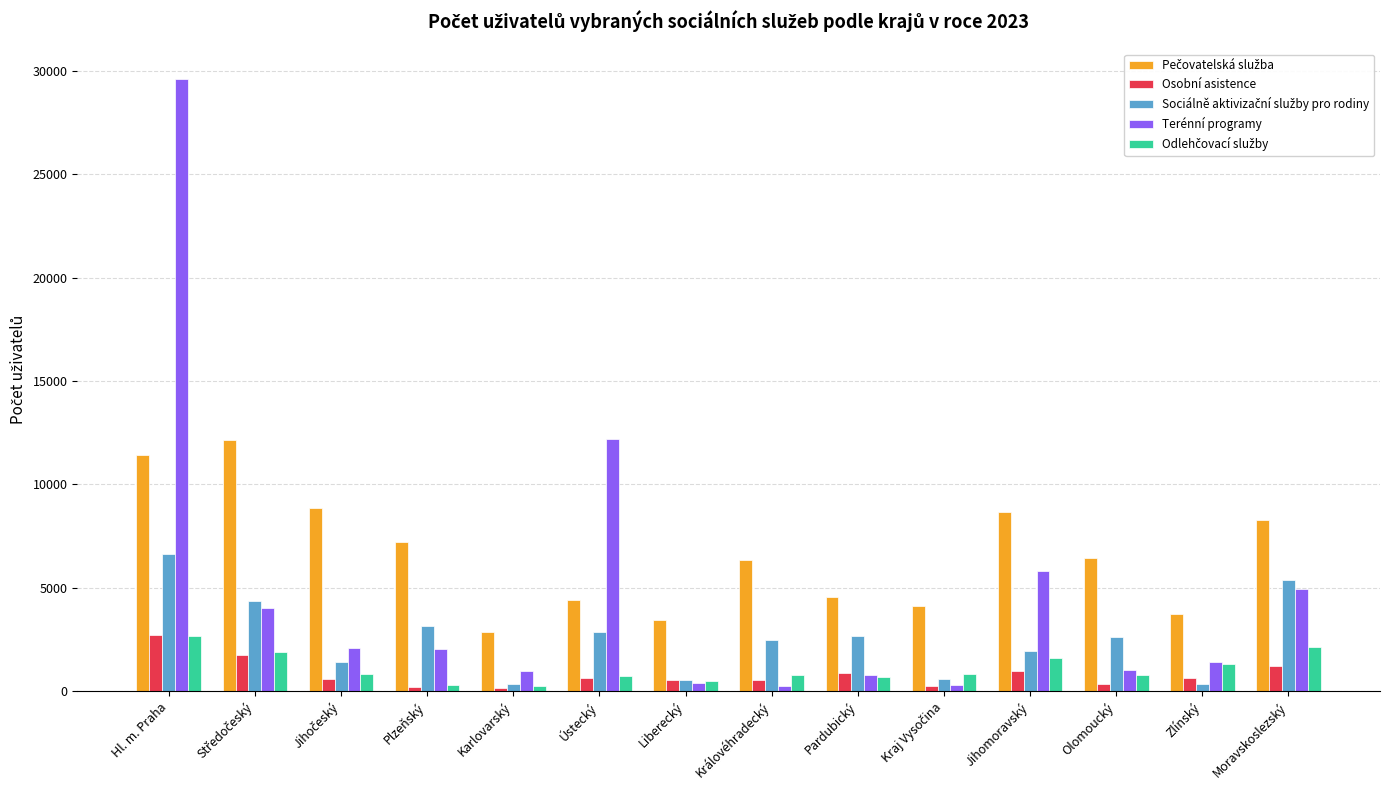

At which category is the sum across all series the highest?

Hl. m. Praha